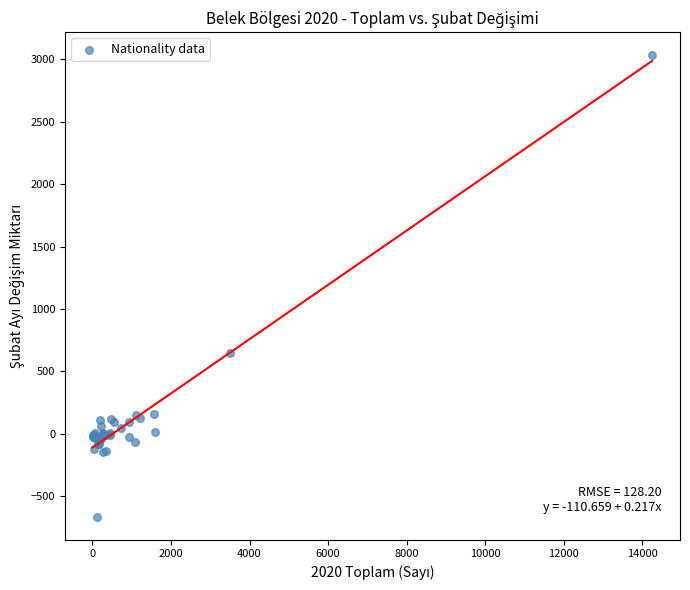

What Y value in the scatter plot is closest to 1185?

648